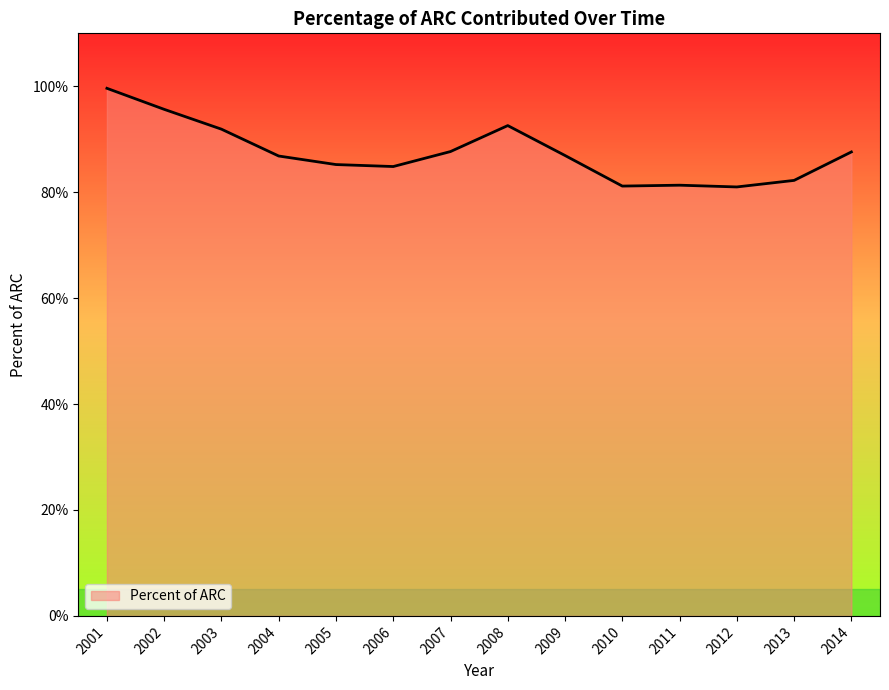

What is the value of the 2nd point from the left?

1.0